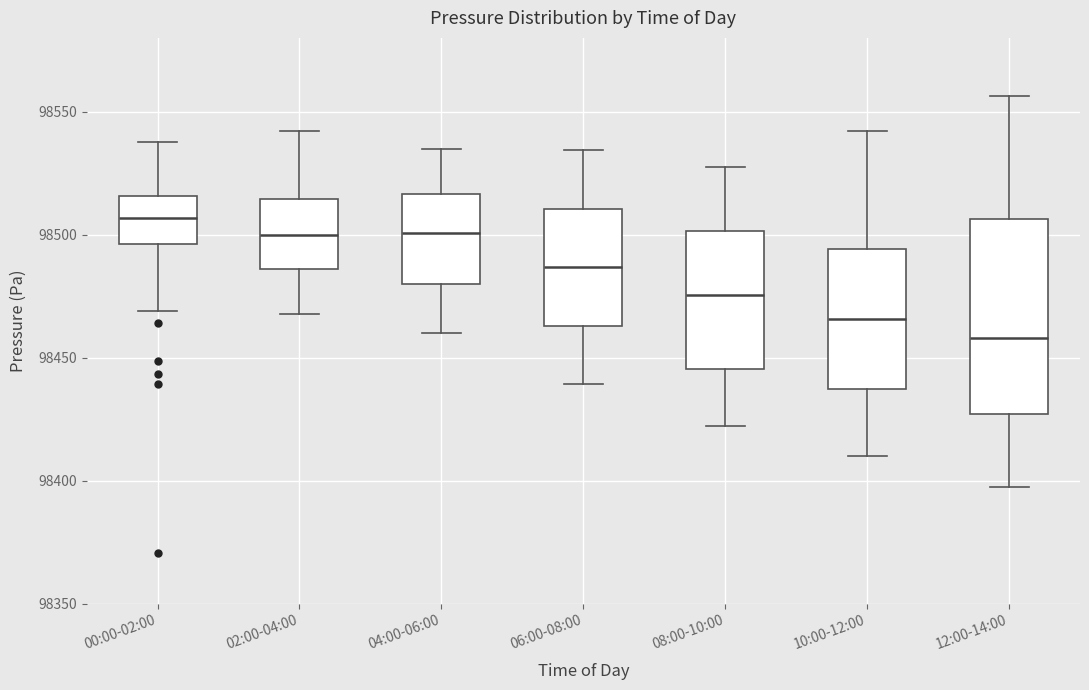

Where does the median line of the box for 02:00-04:00 sit on the y-axis? The values are not printed on the chart, so give them approximately, as read against the axis.

98500